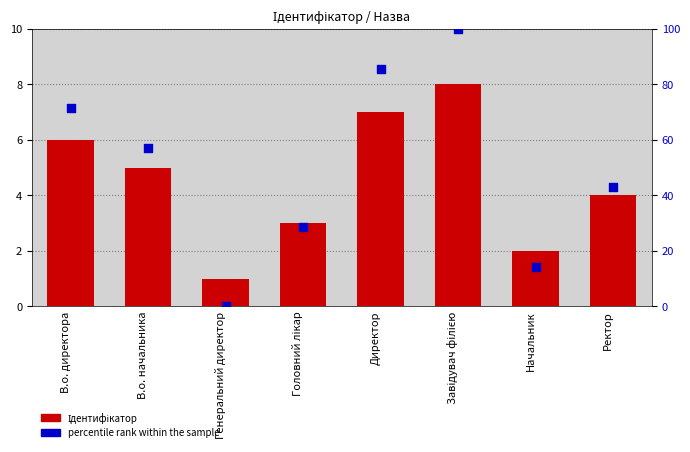

What is the total value across all series at Завідувач філією?

108.0